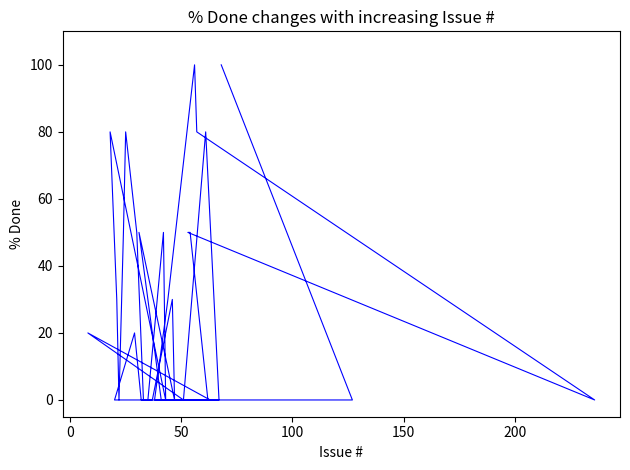

Count the values in the range 0 to 50.

31